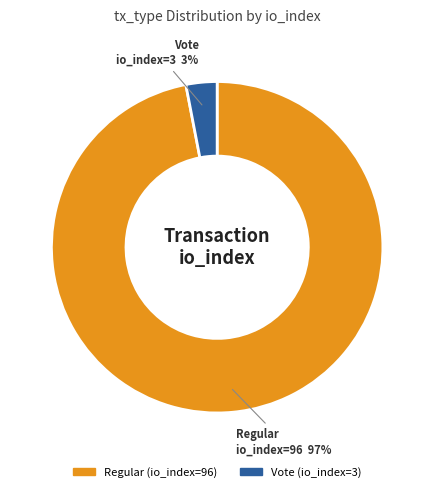

What percentage is the Vote (io_index=3) slice, to the nearest percent?

3%